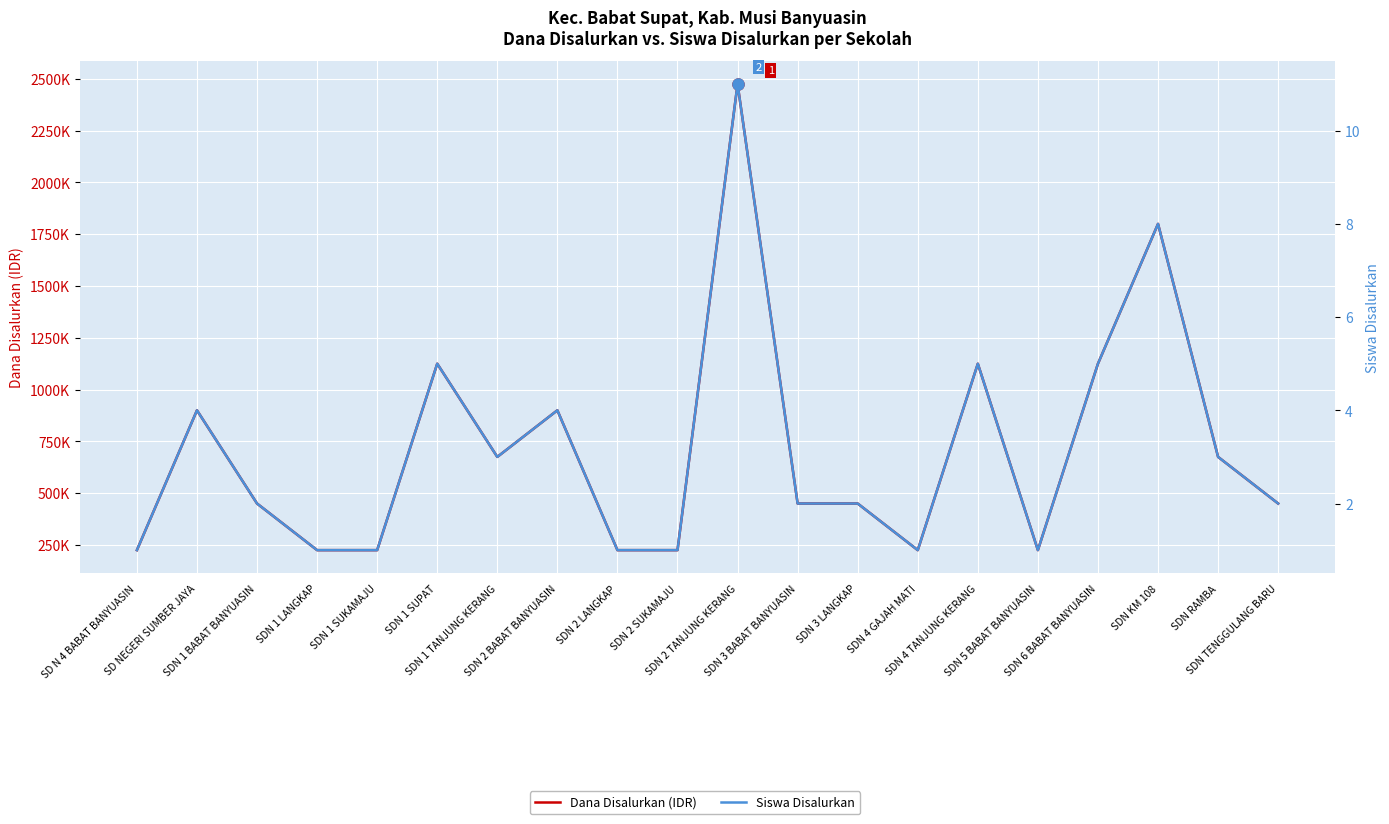

Rank the series at SDN 4 TANJUNG KERANG from lowest to highest value.

Siswa Disalurkan, Dana Disalurkan (IDR)